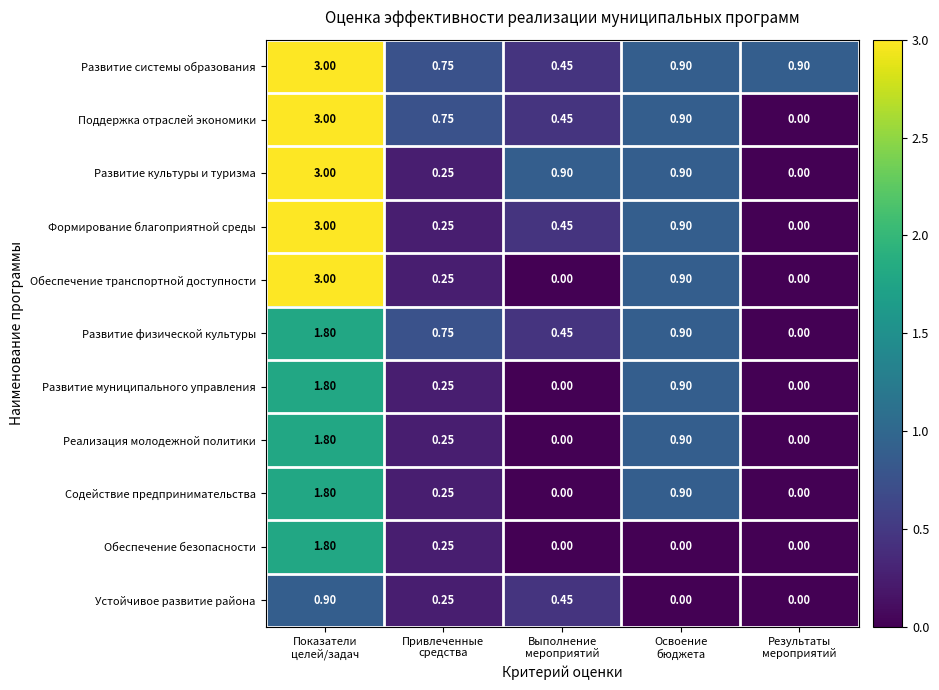

Which series has the largest total across all categories?

Развитие системы образования